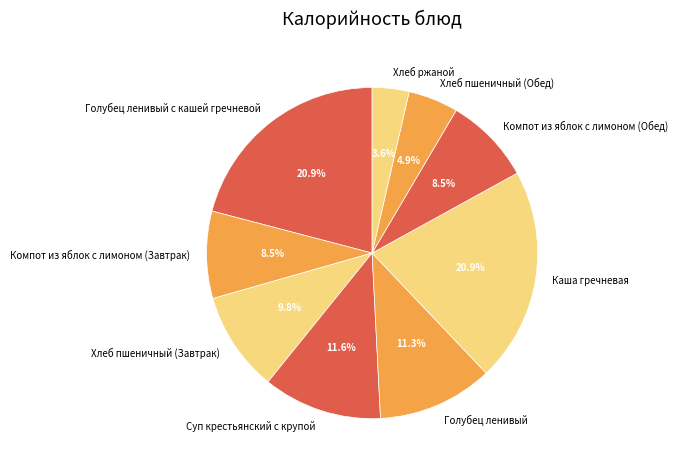

Does any single category account for the majority?

No